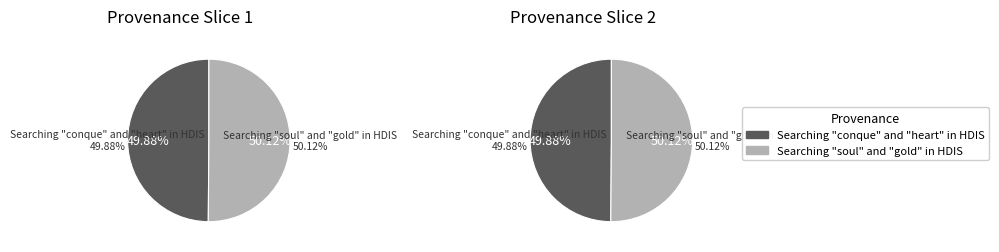

Count the number of slices in the pie.

2